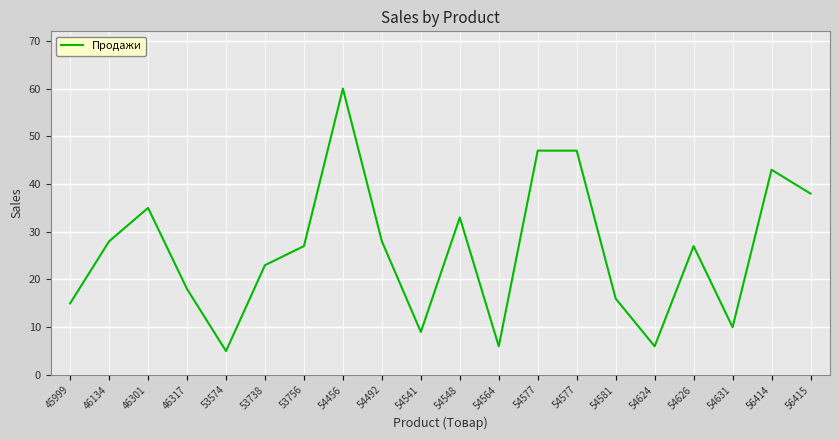

What is the sum of all values?

521